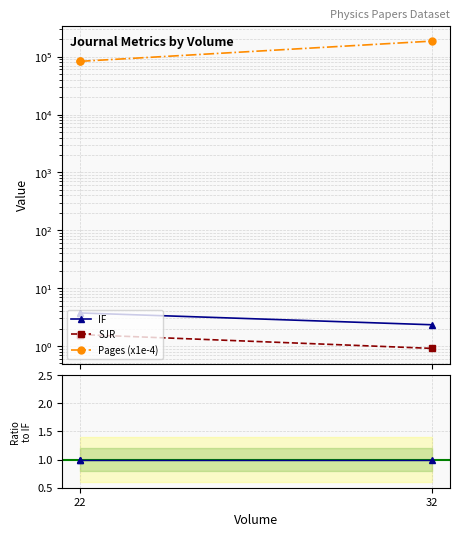

Does the chart have visible grid lines?

Yes